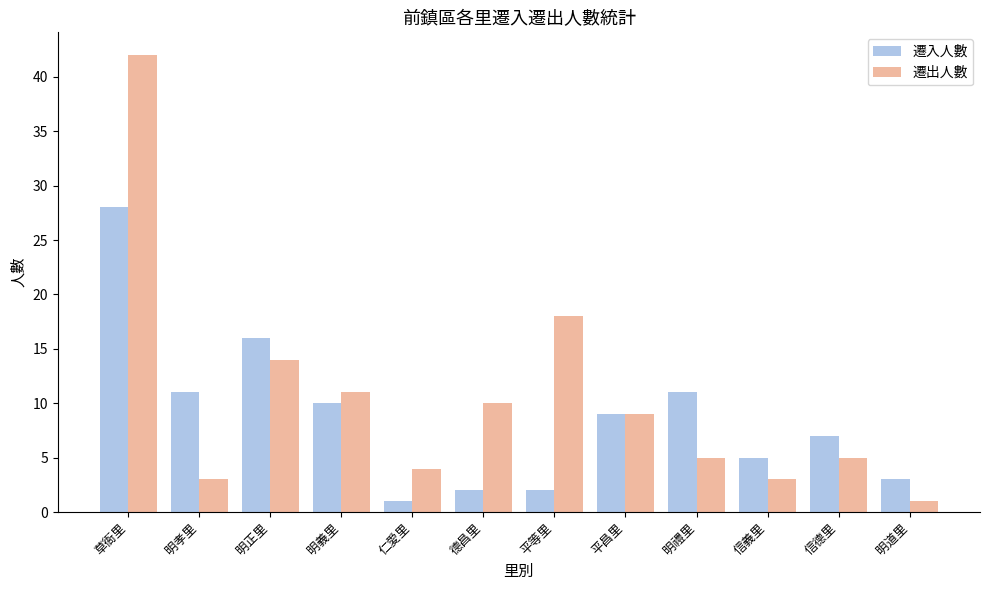

How many bars are there in total?

24